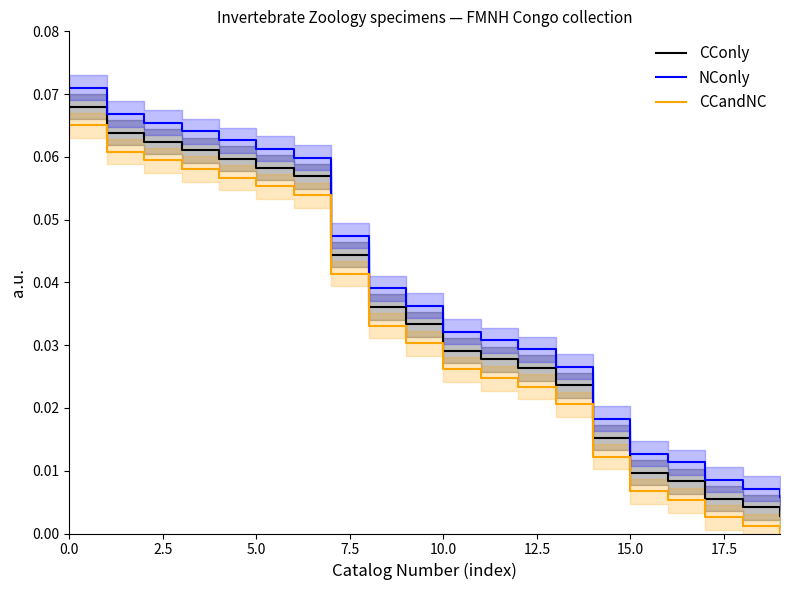

True or false: NConly and CCandNC intersect in this chart.

False